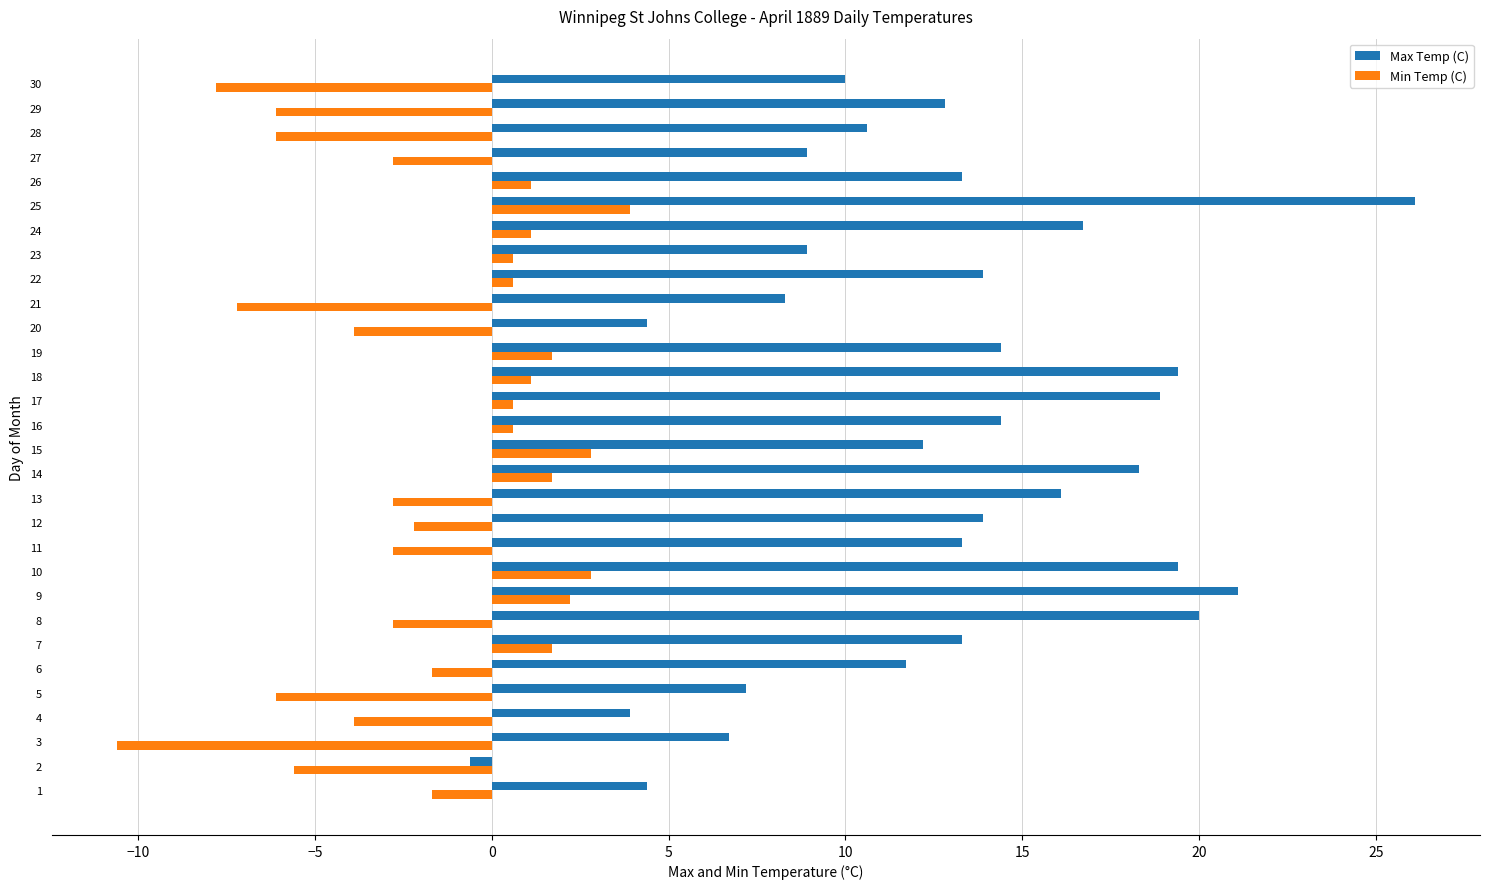

Between 13 and 27, which series saw the biggest shift?

Max Temp (C)